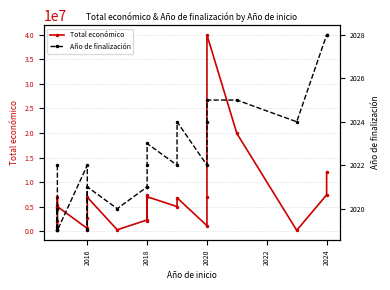

What is the maximum value shown in the chart?

40000000